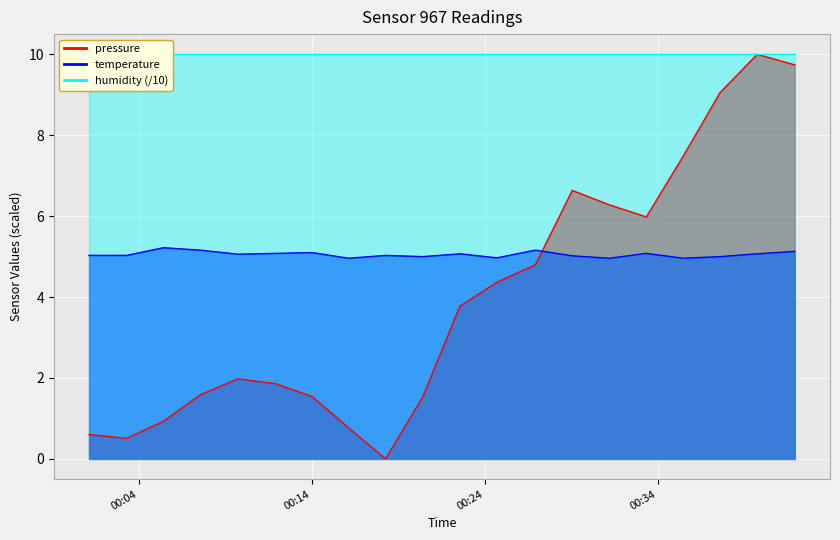

The temperature series shows 7.5 at 19. True or false?

False